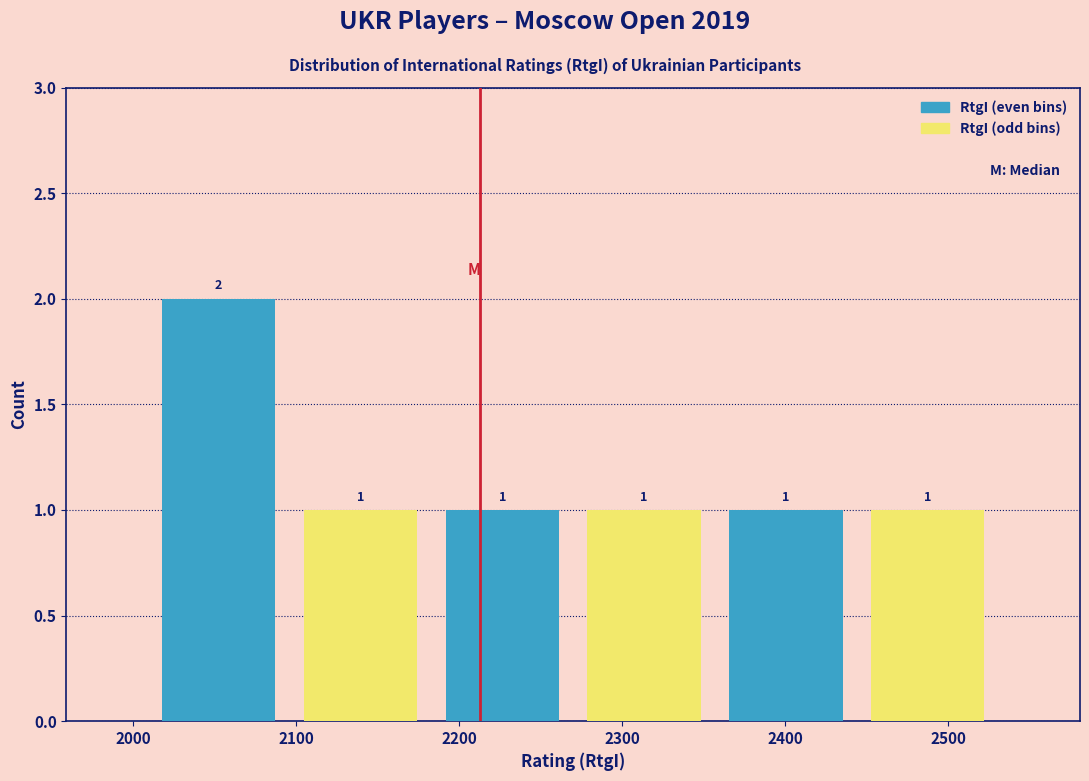

Over which range of the x-axis is the bar tallest?

2009 to 2096